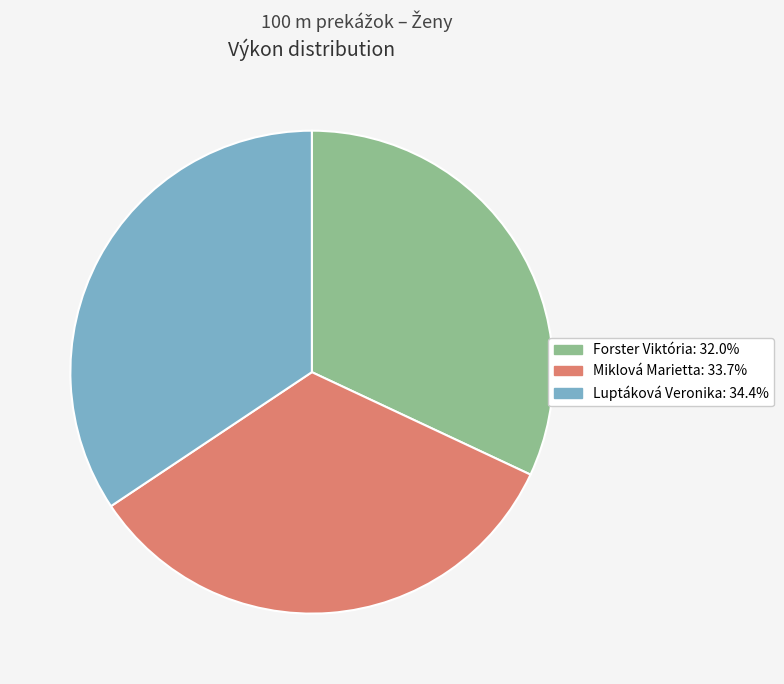

Is there a majority slice in this chart?

No